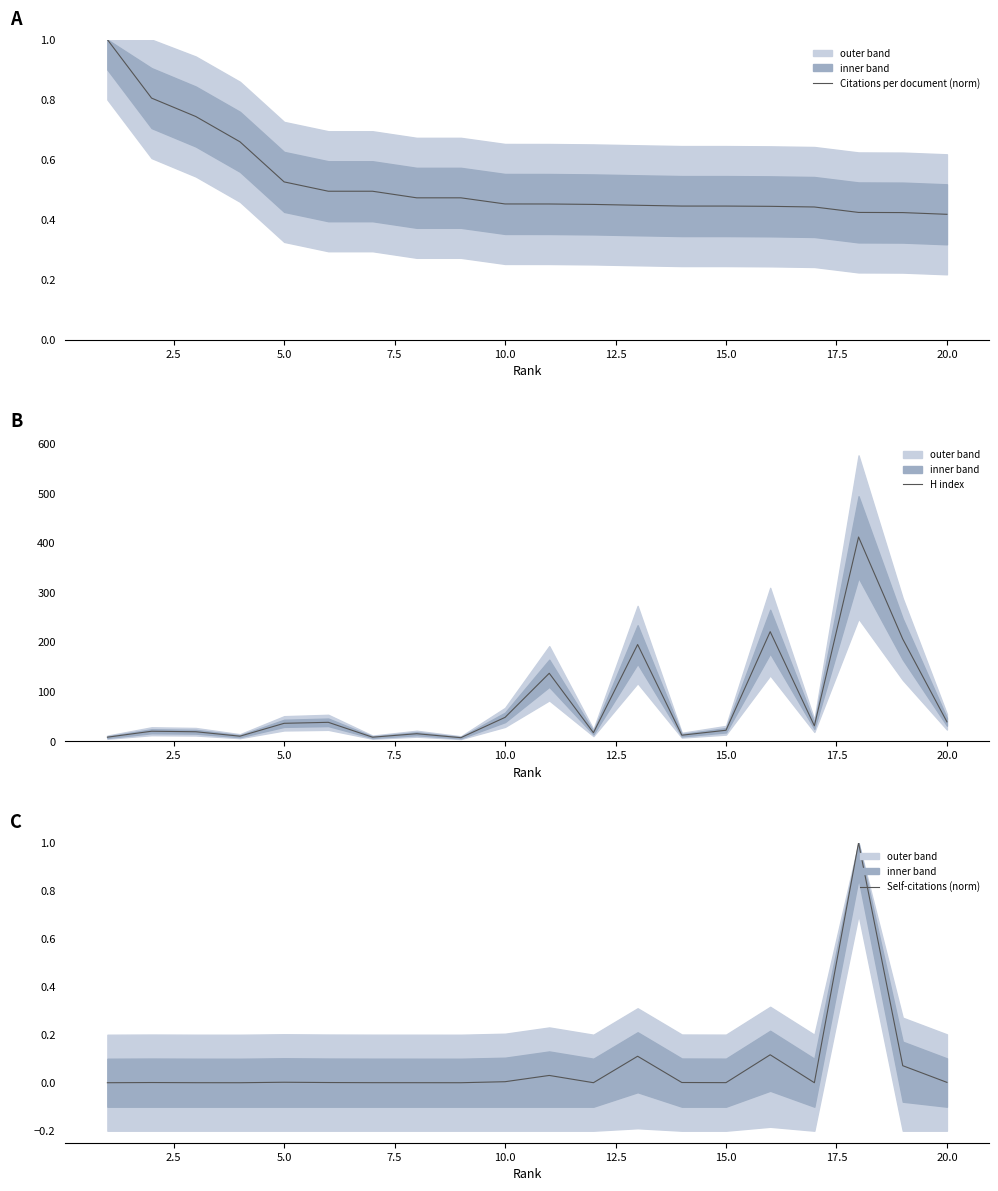

True or false: Citations per document (norm) and H index cross at least once.

False